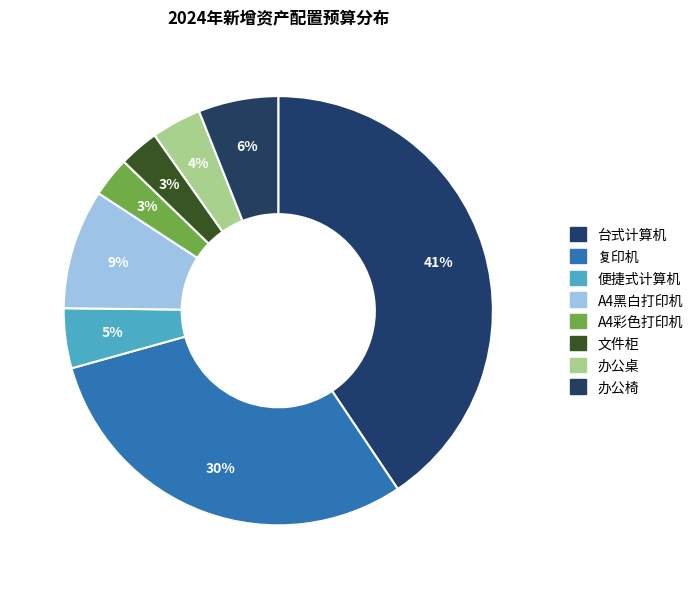

To the nearest percent, what portion does 台式计算机 represent?

41%